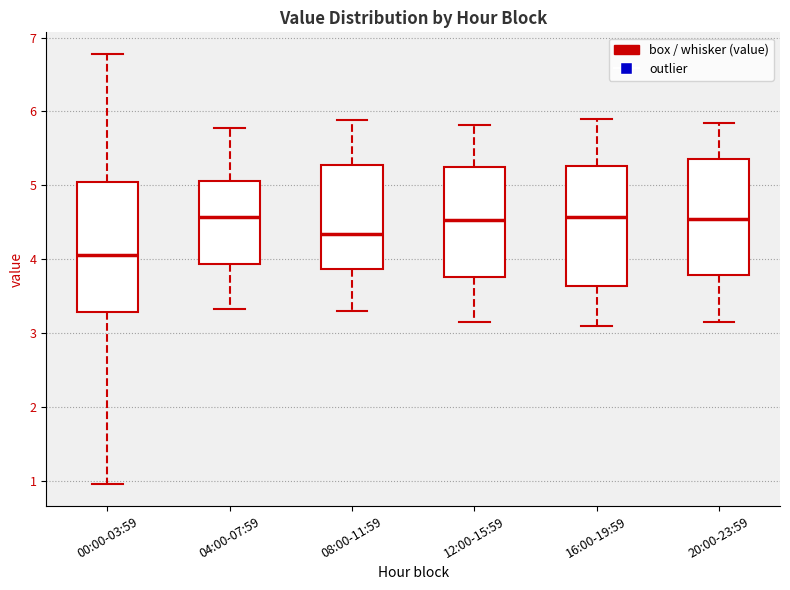

Reading left to right, transcribe this box plot: for each box, give where its median line is, the range the box spans, and where its two whiskers end, as read against the y-axis. The values are not printed on the chart, so give them approximately, as read against the axis.

00:00-03:59: median 4.1, box 3.3 to 5.1, whiskers 1.0 to 6.8
04:00-07:59: median 4.6, box 3.9 to 5.1, whiskers 3.3 to 5.8
08:00-11:59: median 4.3, box 3.9 to 5.3, whiskers 3.3 to 5.9
12:00-15:59: median 4.5, box 3.8 to 5.2, whiskers 3.2 to 5.8
16:00-19:59: median 4.6, box 3.6 to 5.3, whiskers 3.1 to 5.9
20:00-23:59: median 4.6, box 3.8 to 5.4, whiskers 3.2 to 5.9